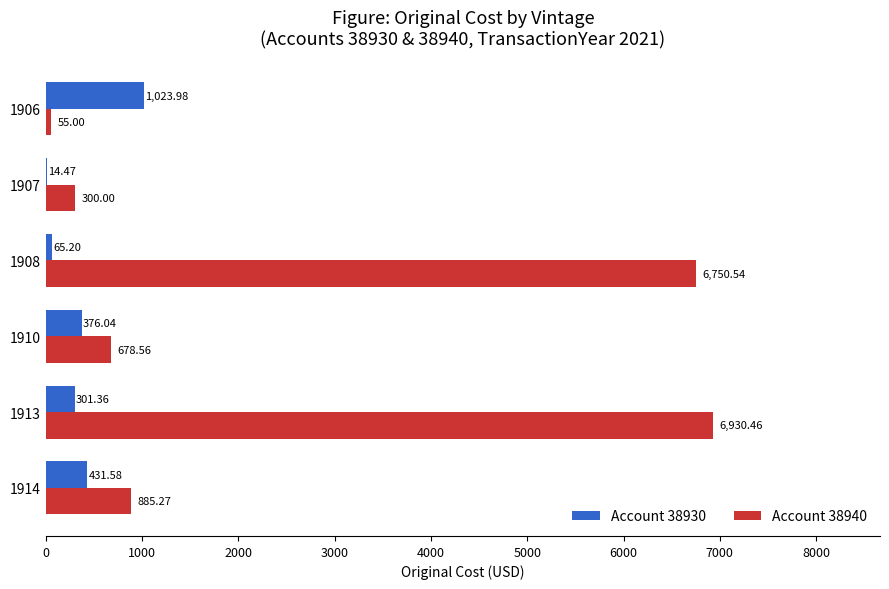

Between 1908 and 1913, which series saw the biggest shift?

Account 38930